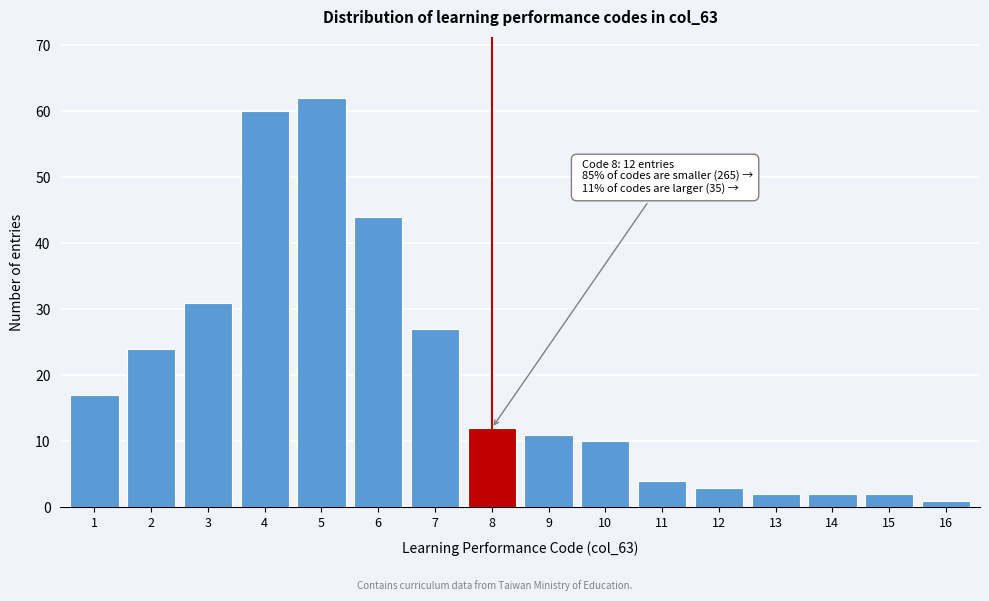

Reading right to left, list all the values displayed in this chart.

16=1	15=2	14=2	13=2	12=3	11=4	10=10	9=11	8=12	7=27	6=44	5=62	4=60	3=31	2=24	1=17